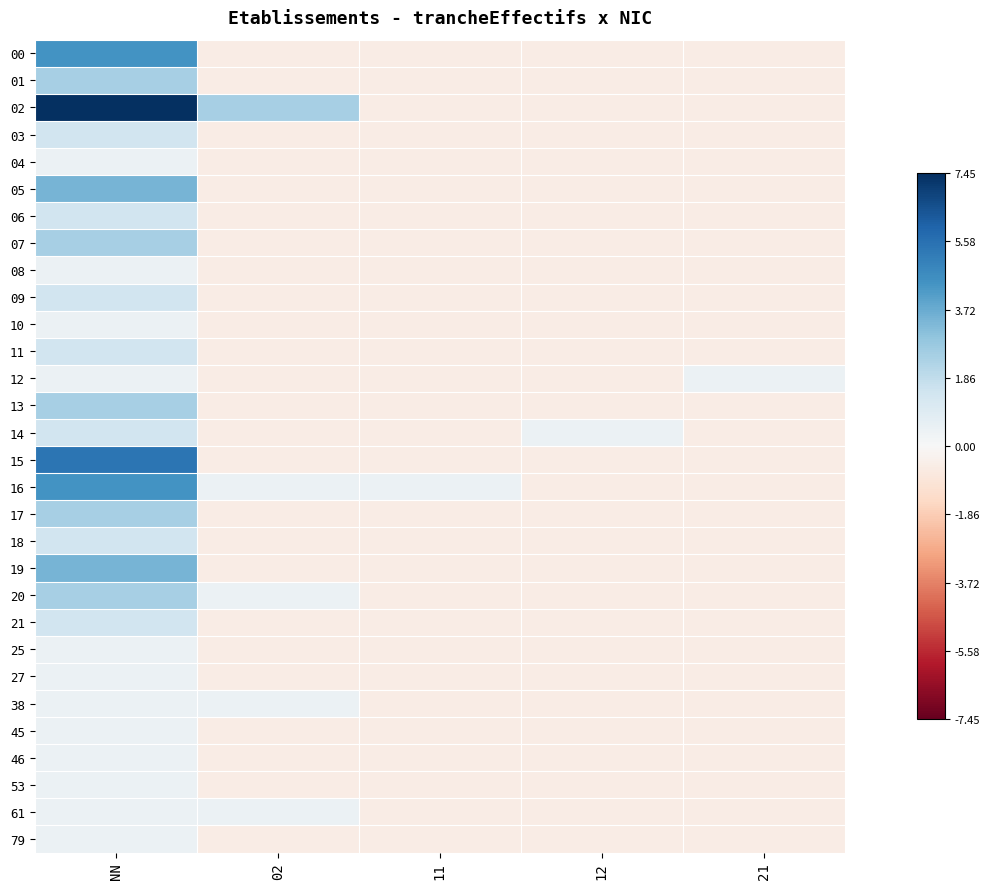

What is the spread (max minus min) of values at 02?

3.0